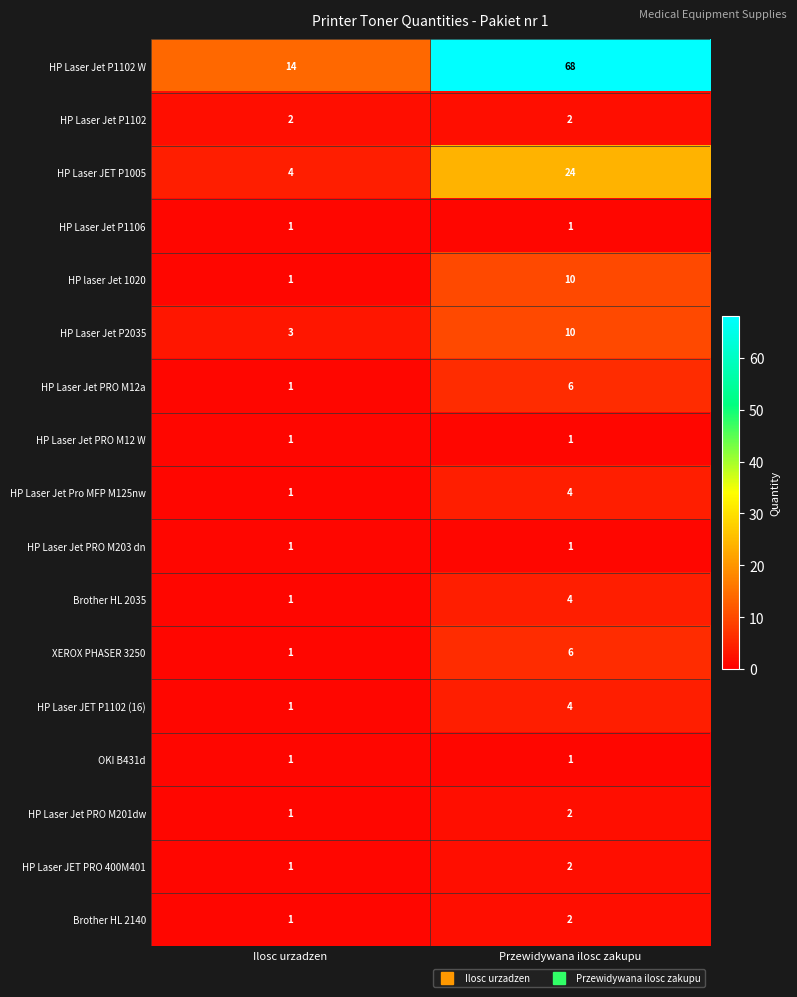

At which label is HP Laser JET P1102 (16) closest to 2?

Ilosc urzadzen